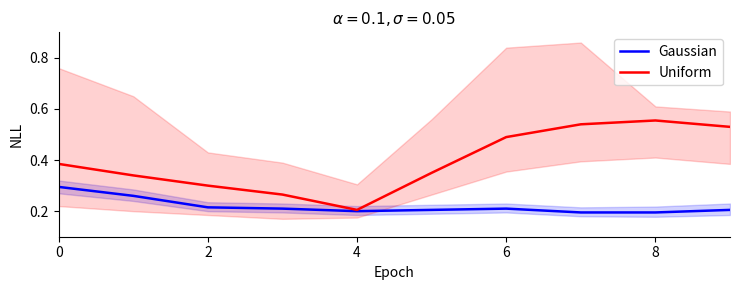

Count the number of data series in this chart.

2